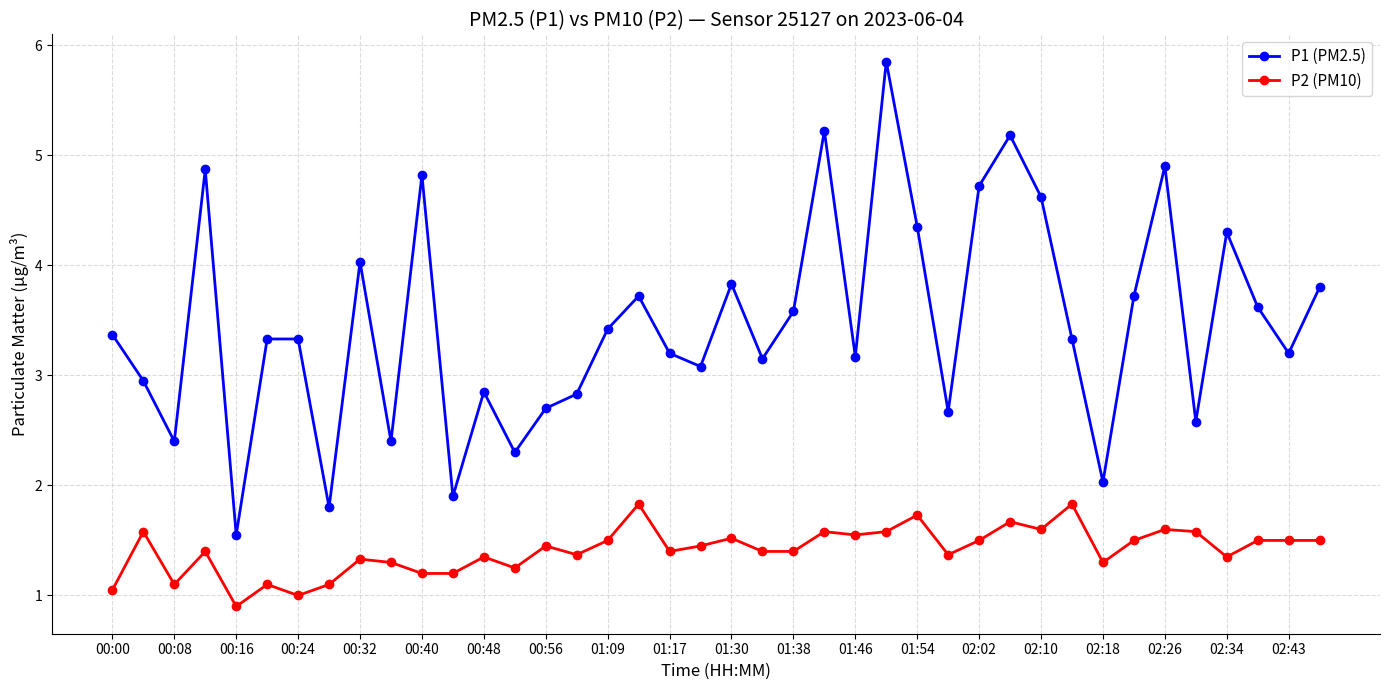

True or false: P1 (PM2.5) has more than 1 points higher than both neighbors.

True